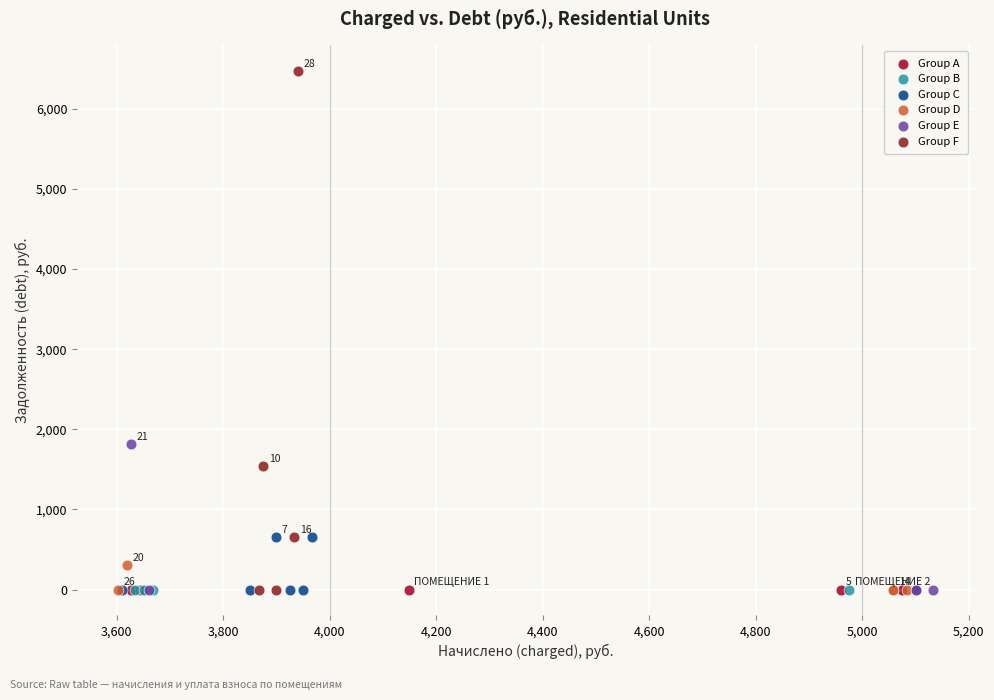

Which series reaches the maximum Y coordinate?

Group F